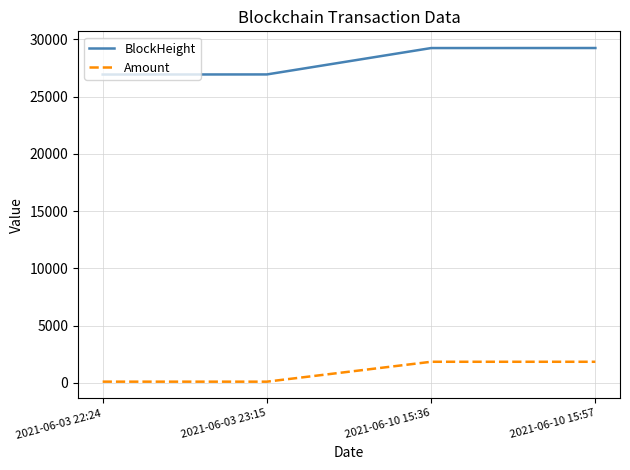

Count the number of data series in this chart.

2